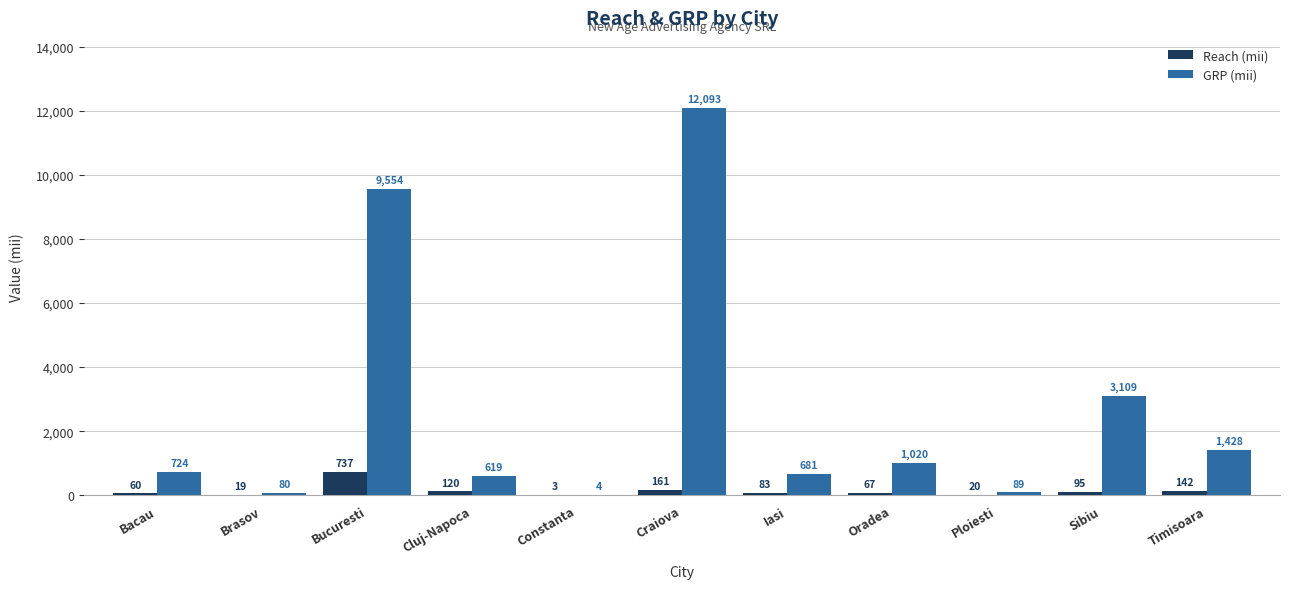

Which series changed the most between Bacau and Sibiu?

GRP (mii)